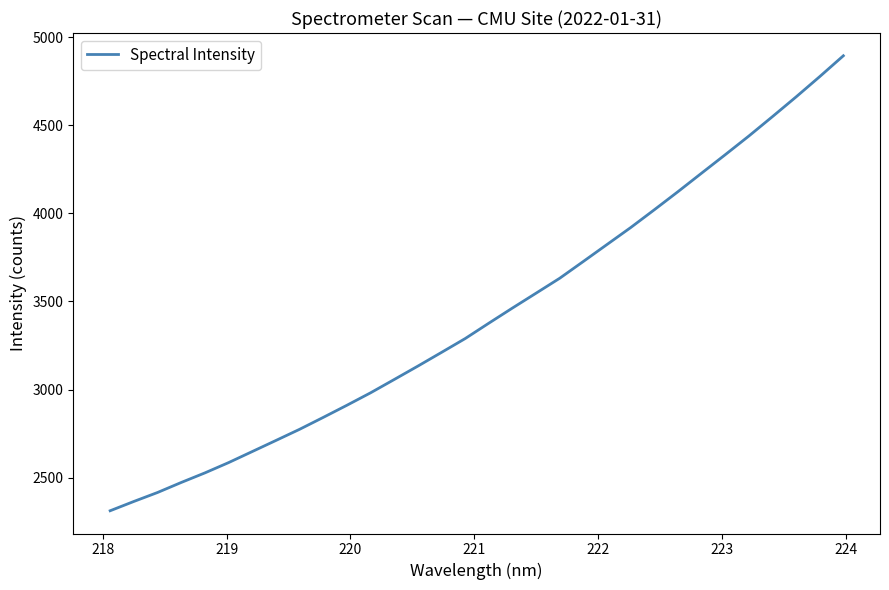

What is the smallest value displayed?

2312.2